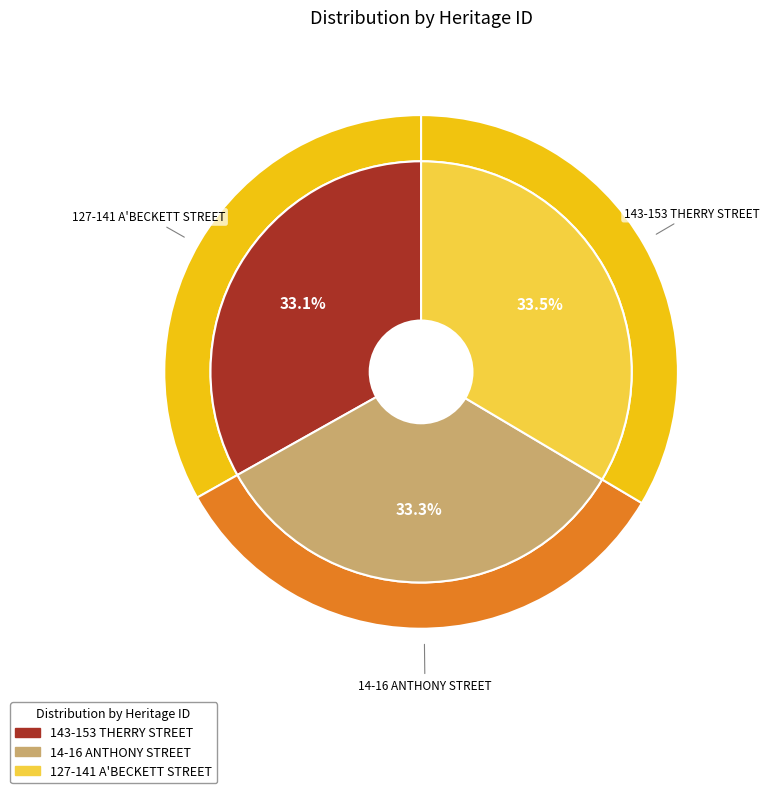

Which category has the biggest portion of the pie?

127-141 A'BECKETT STREET